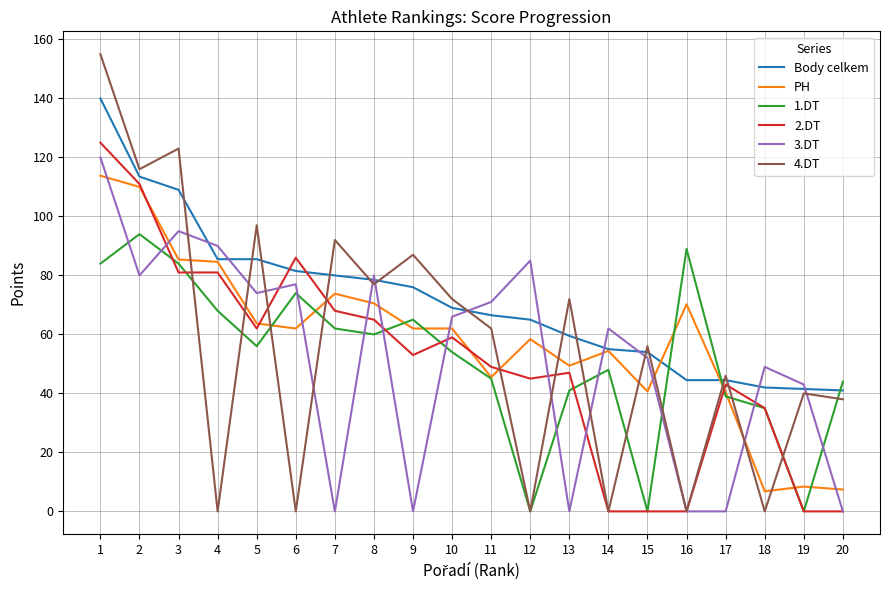

Between which two adjacent categories do 3.DT and PH first intersect?

1 and 2